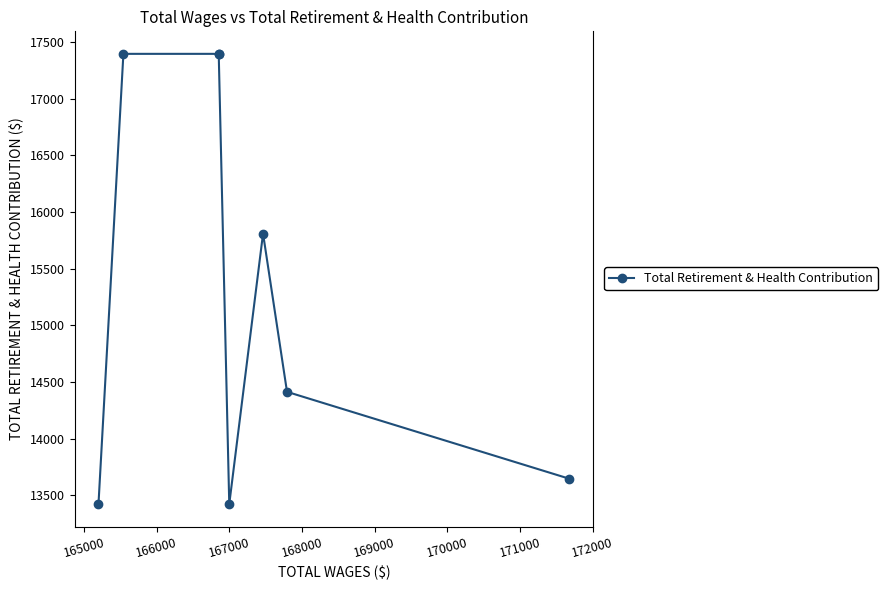

How many values are below 15810?

4